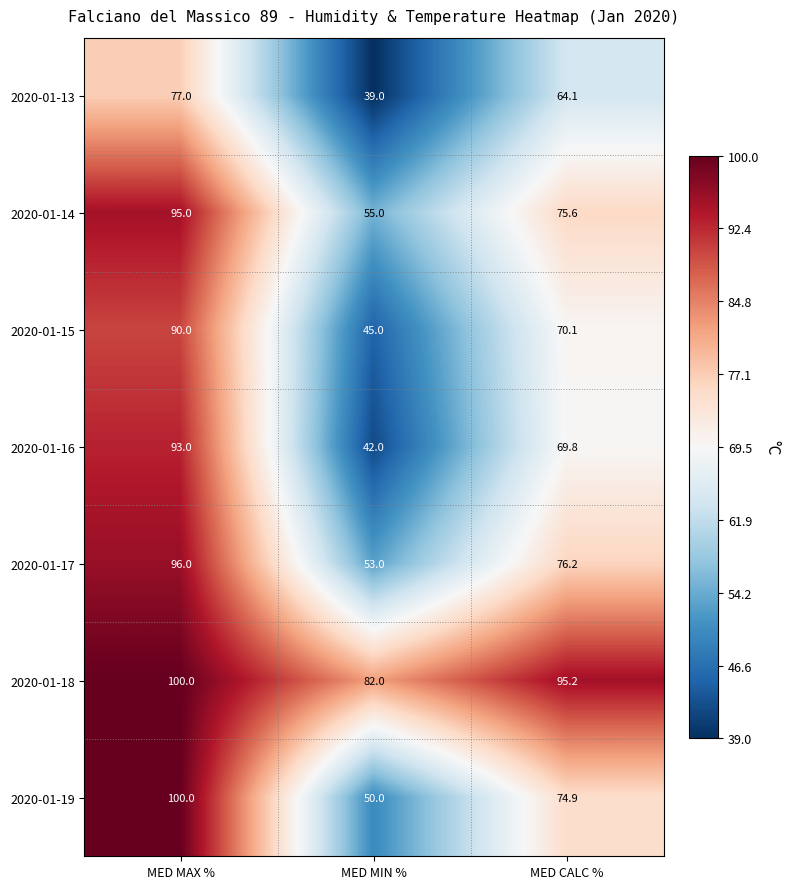

At which label does 2020-01-18 first exceed 95?

MED MAX %